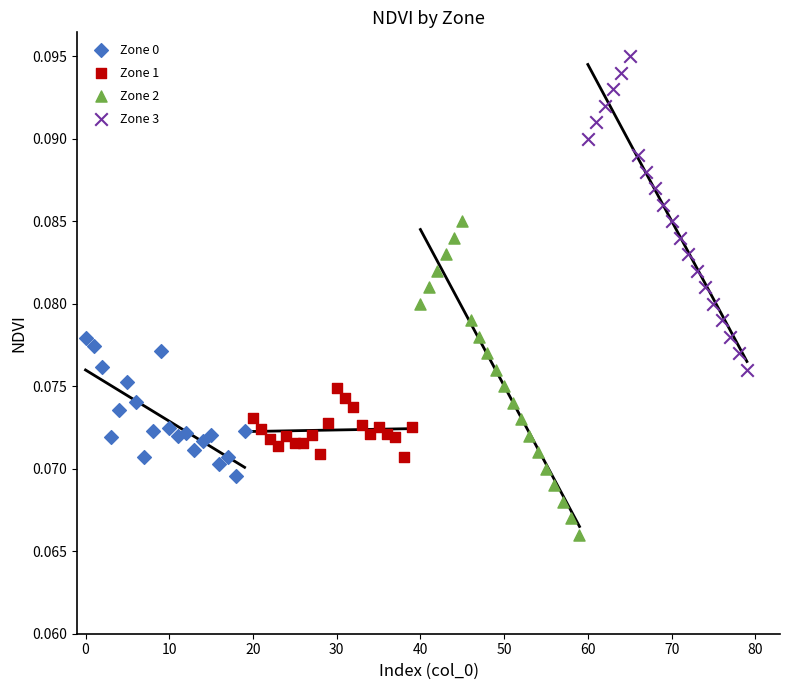

Which series contains the highest Y value?

Zone 3